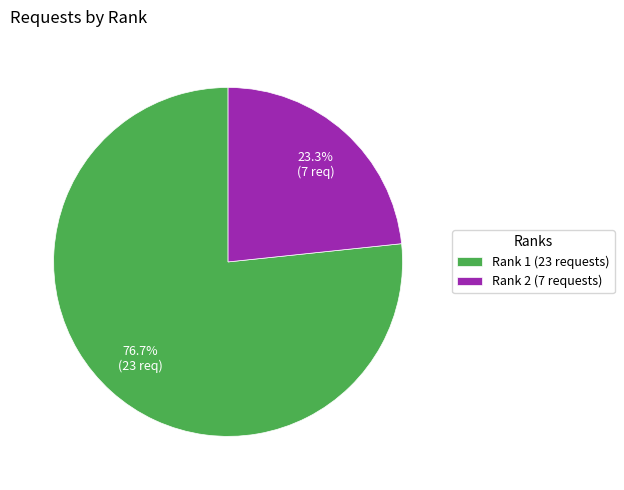

What percentage is the Rank 1 slice, to the nearest percent?

77%